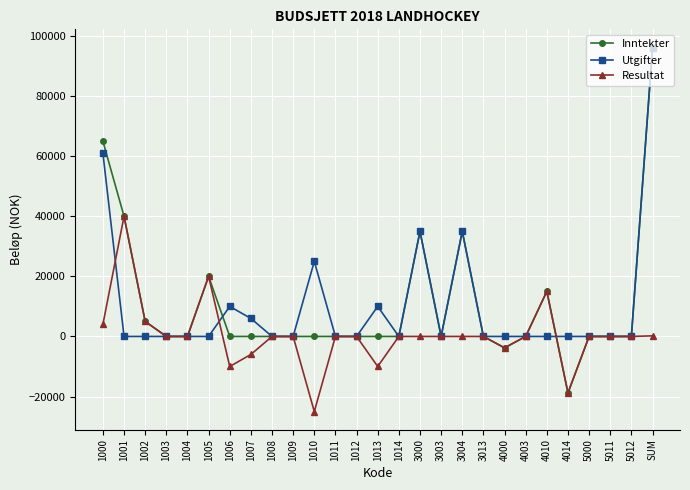

At which category does Resultat reach its first local peak?

1001